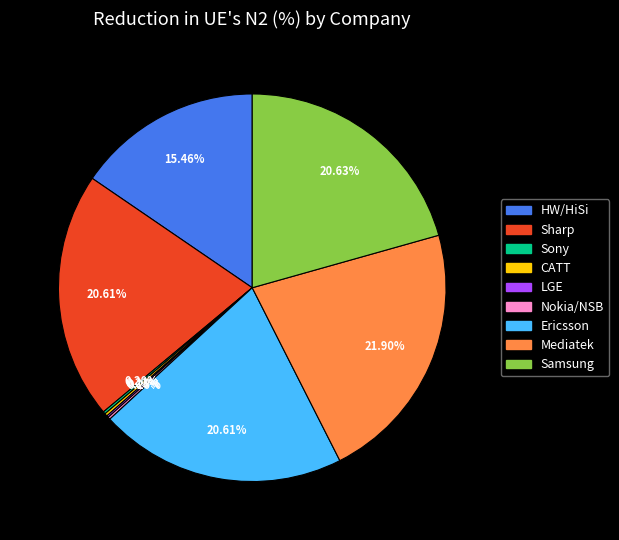

Which has a higher value, Samsung or Mediatek?

Mediatek